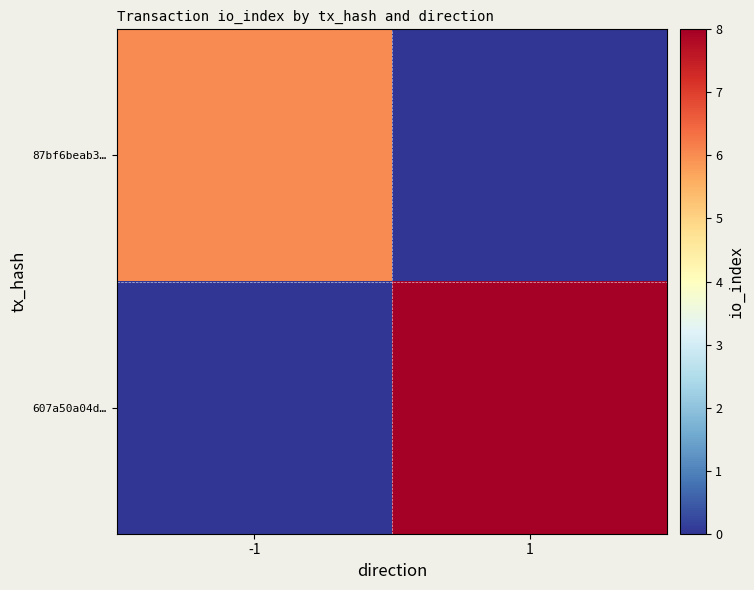

What is the difference between the 87bf6beab3… values at 1 and -1?

6